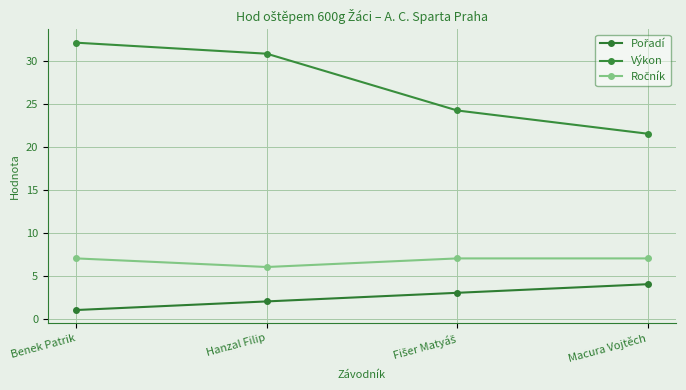

The value of Ročník at Macura Vojtěch is 7.0. True or false?

True